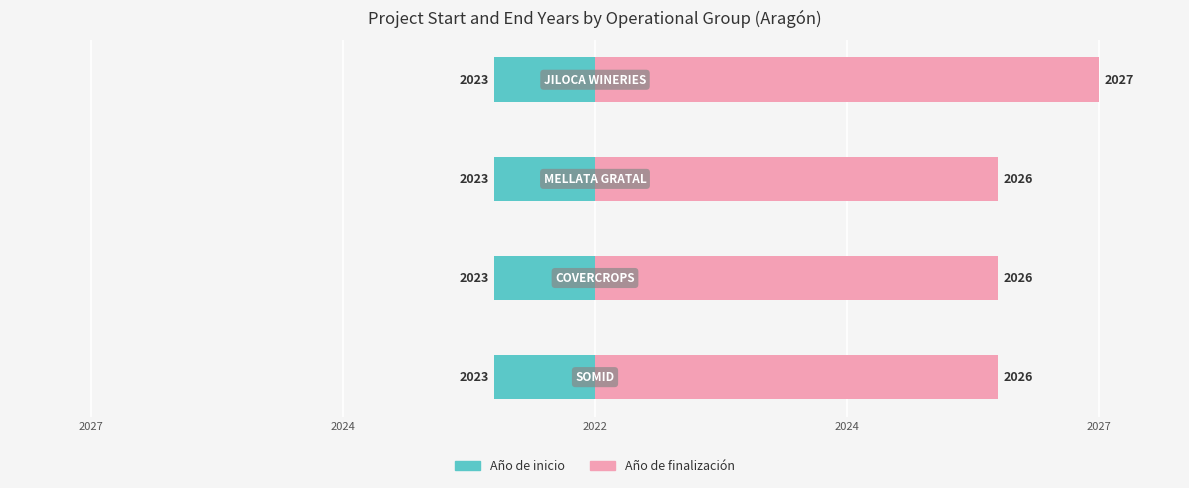

Does the chart contain any negative values?

No